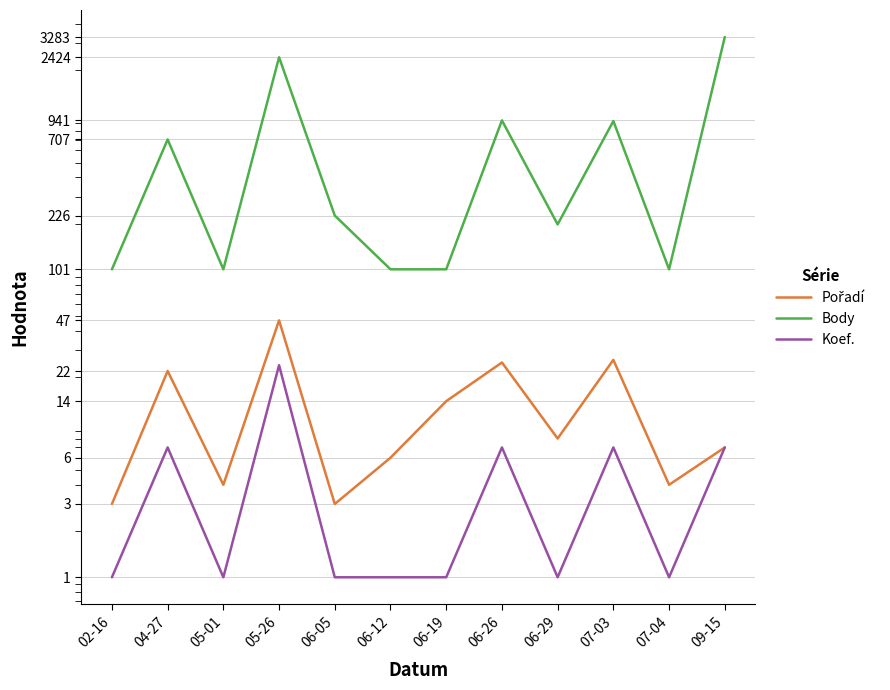

Which series has the largest range (max minus min)?

Body